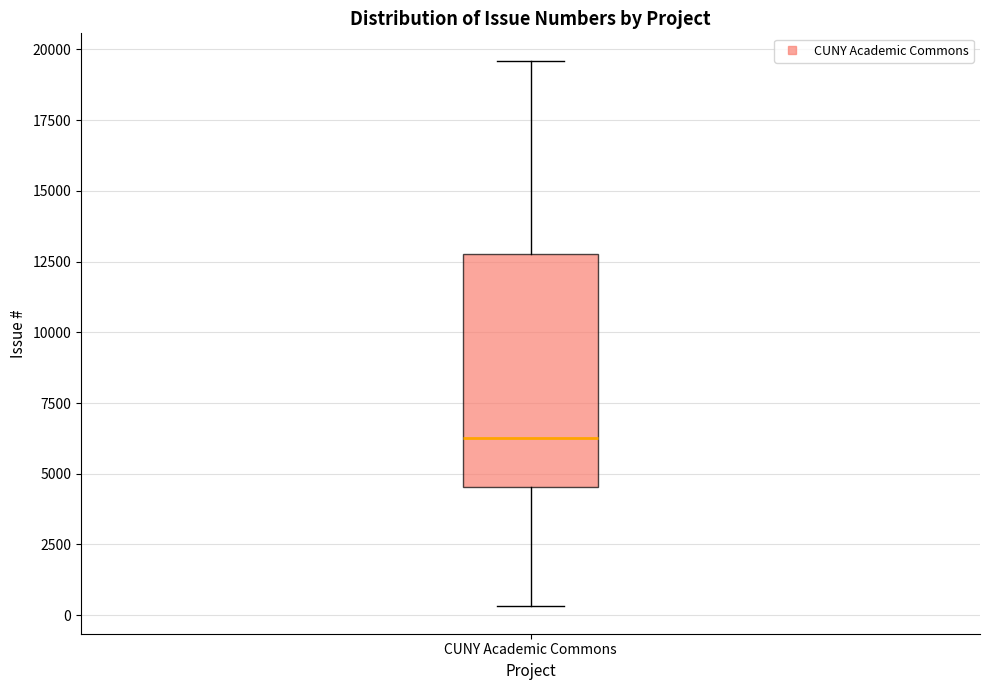

Transcribe this box plot: give where the median line is, the range the box spans, and where the two whiskers end, as read against the y-axis. The values are not printed on the chart, so give them approximately, as read against the axis.

median 6500, box 4500 to 13000, whiskers 500 to 19500